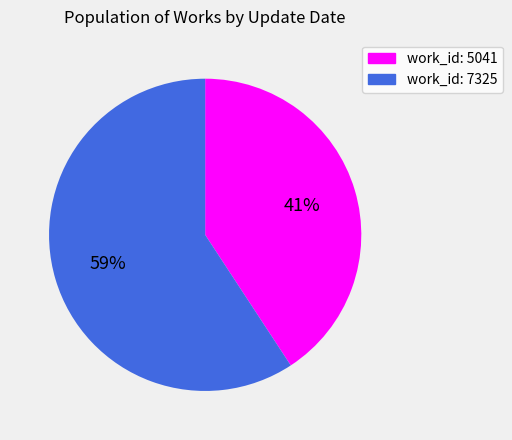

The work_id: 7325 slice represents 73% of the pie. True or false?

False